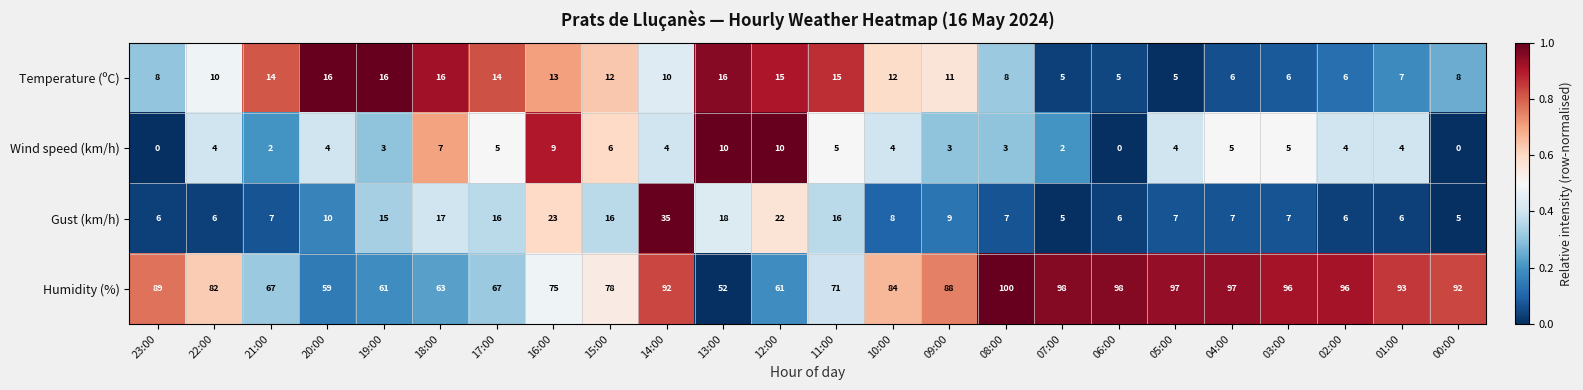

What is the difference between the maximum and minimum values in the Temperature (ºC) series?

11